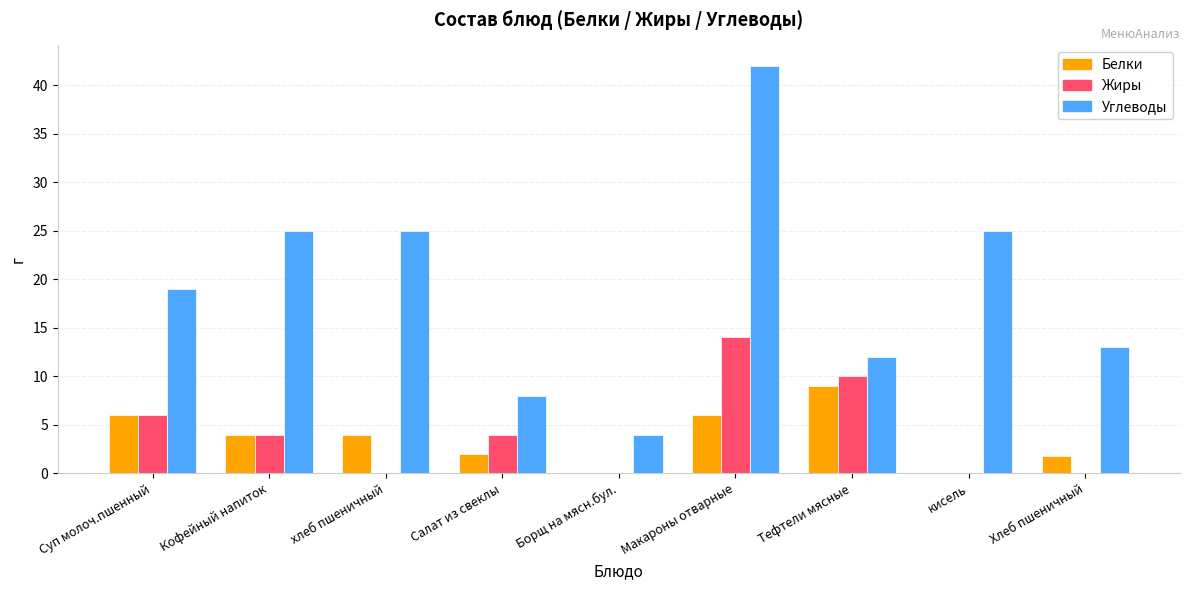

How many series are shown in this chart?

3